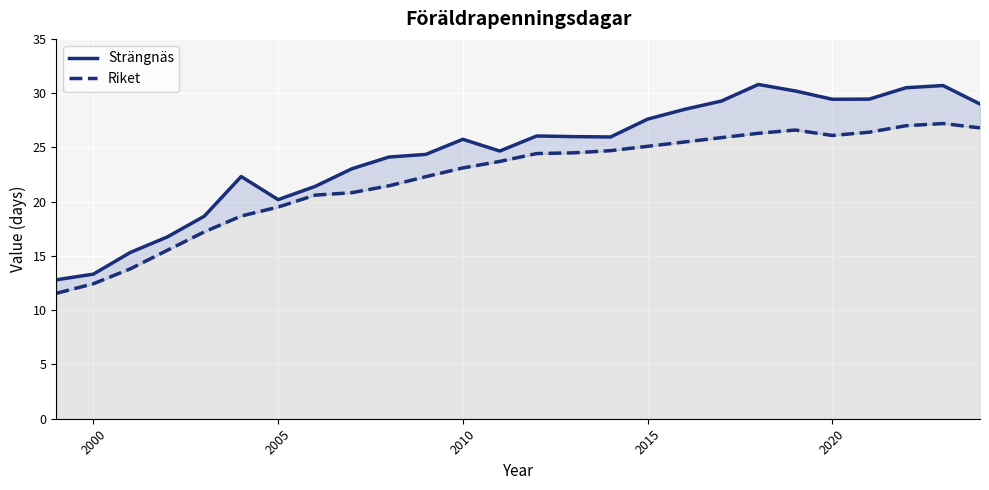

True or false: Riket has more than 0 interior local peaks.

True